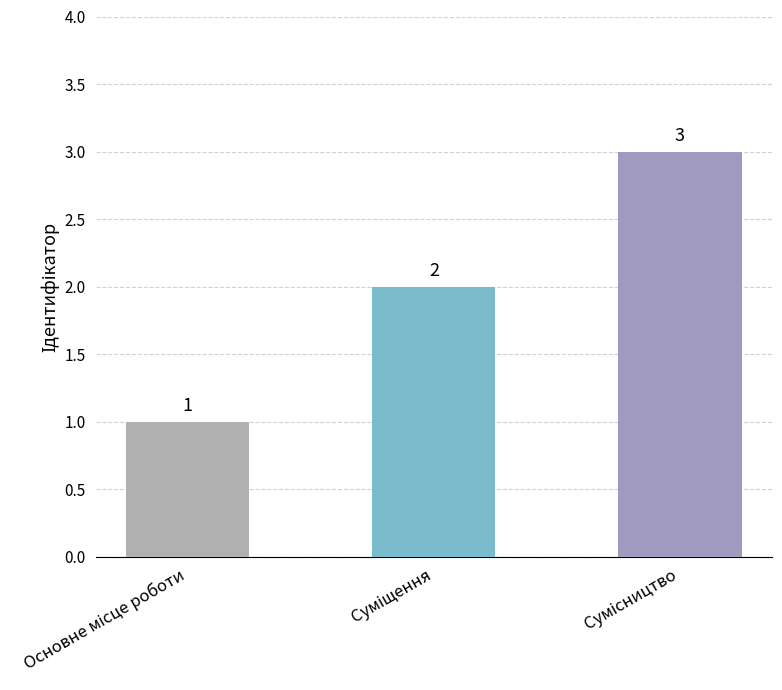

What is the greatest value displayed?

3